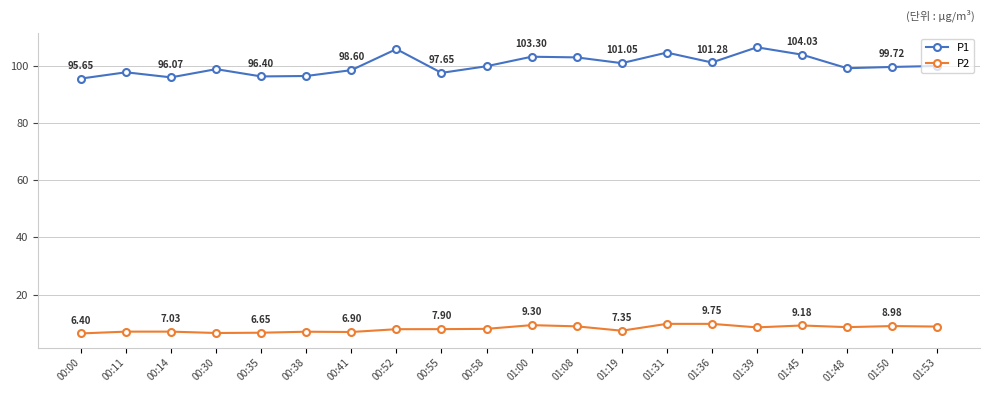

List the series in order of their overall mean, lowest first.

P2, P1